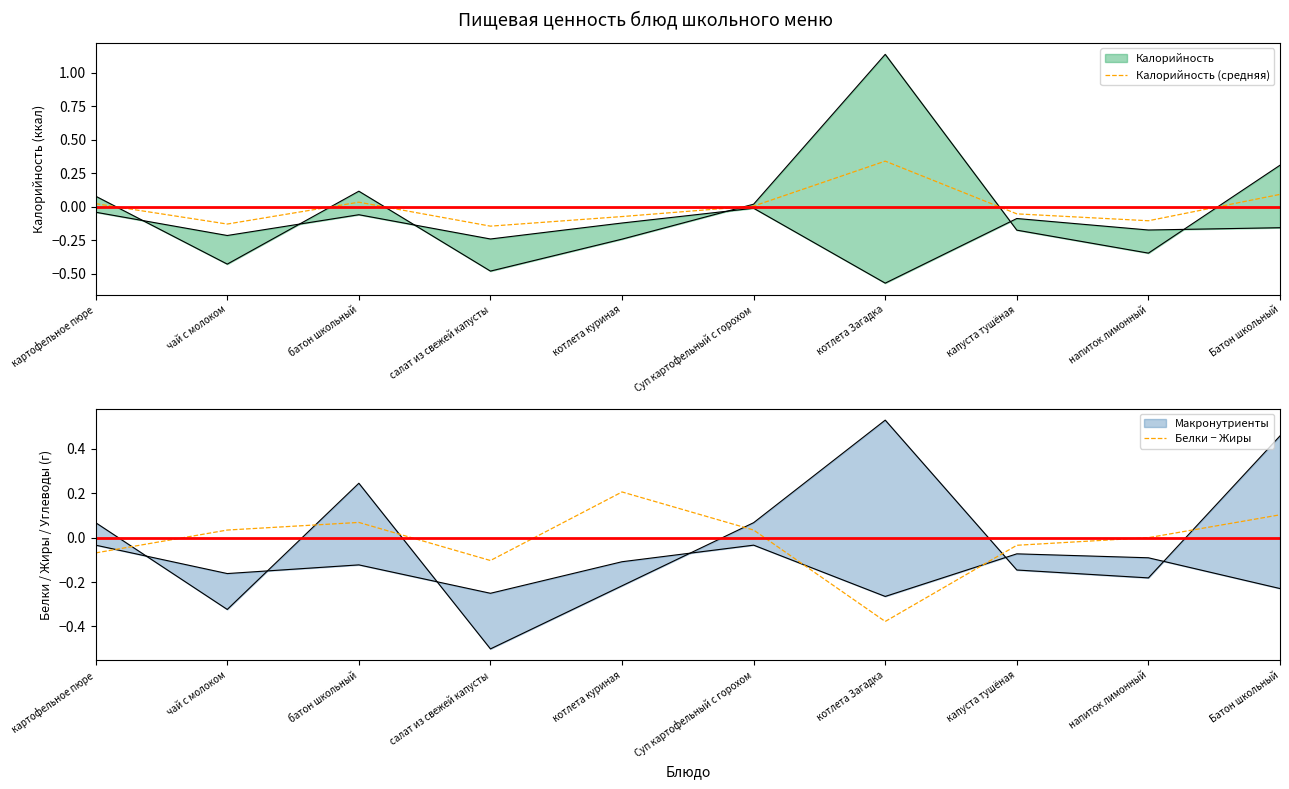

Between which two adjacent categories do Белки − Жиры and Калорийность (средняя) first intersect?

картофельное пюре and чай с молоком